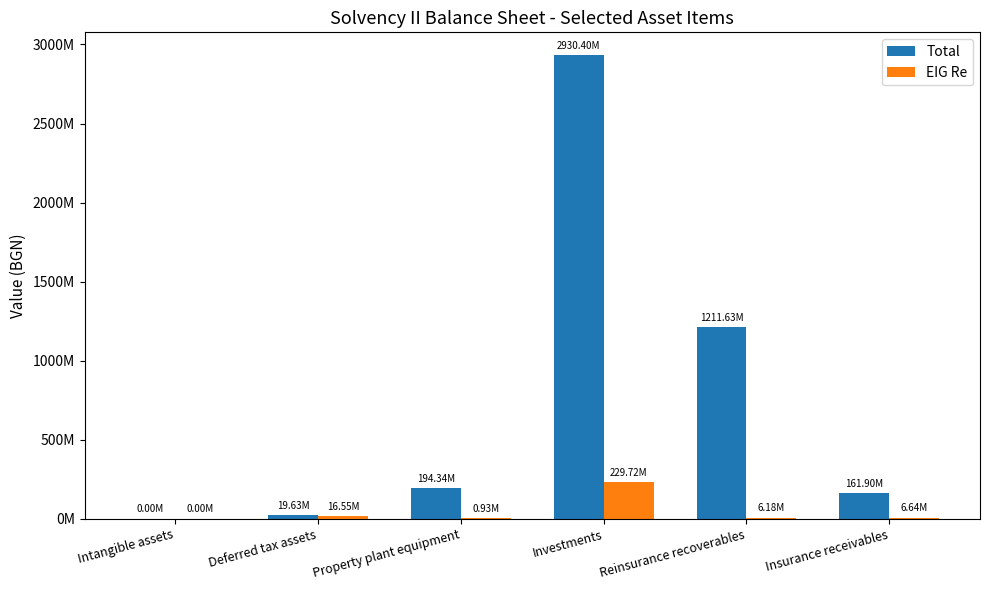

At how many categories does at least one series exceed 2494211394?

1